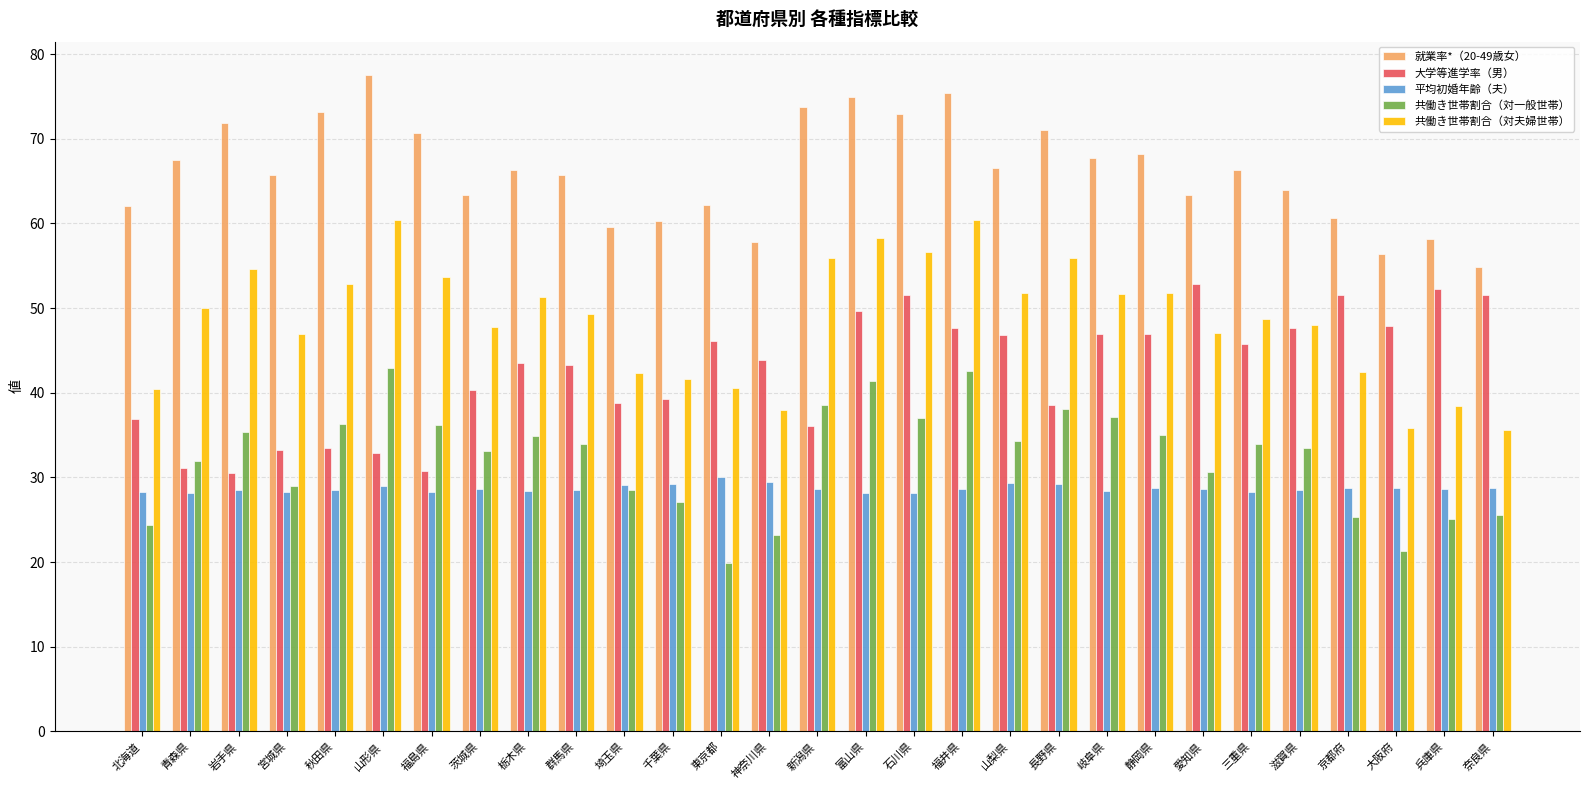

Rank the series at 静岡県 from highest to lowest value.

就業率*（20-49歳女）, 共働き世帯割合（対夫婦世帯）, 大学等進学率（男）, 共働き世帯割合（対一般世帯）, 平均初婚年齢（夫）